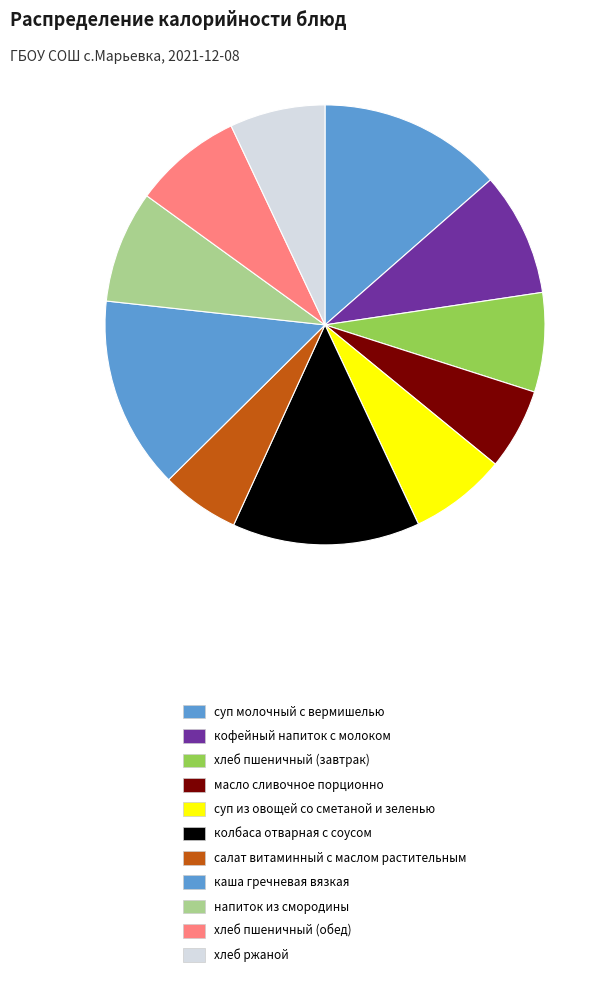

How many segments does this pie chart have?

11